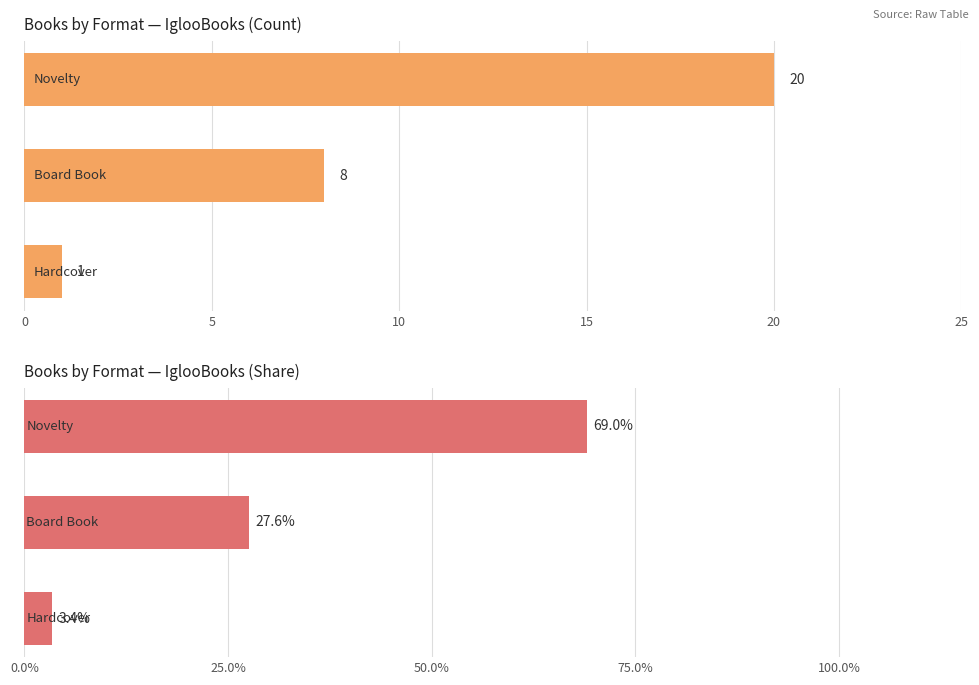

What are all the series names shown in the legend?

Count, Percentage